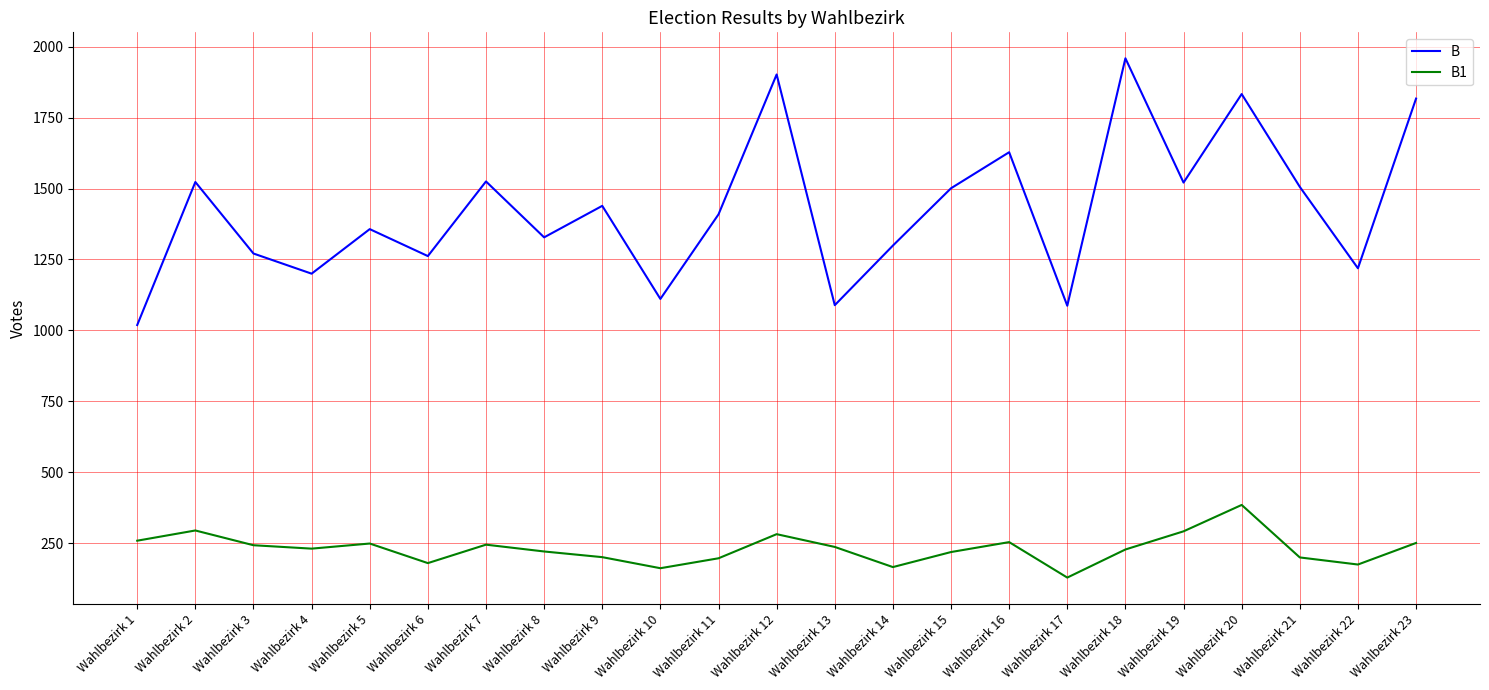

In B, how many points are higher than both neighbors (excluding endpoints)?

8